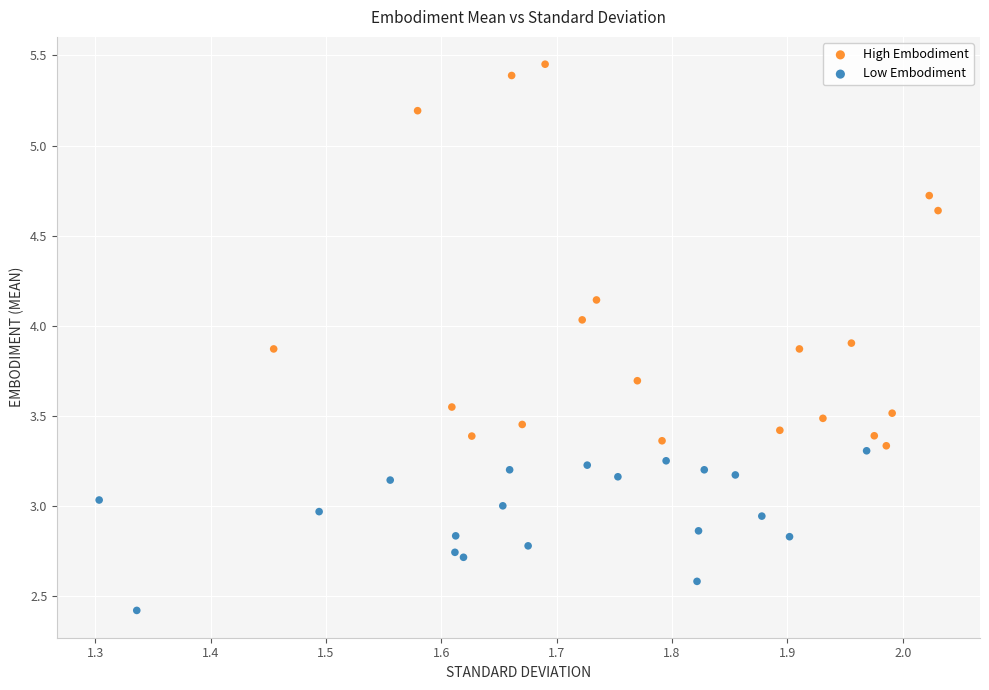

Which series reaches the maximum Y coordinate?

High Embodiment